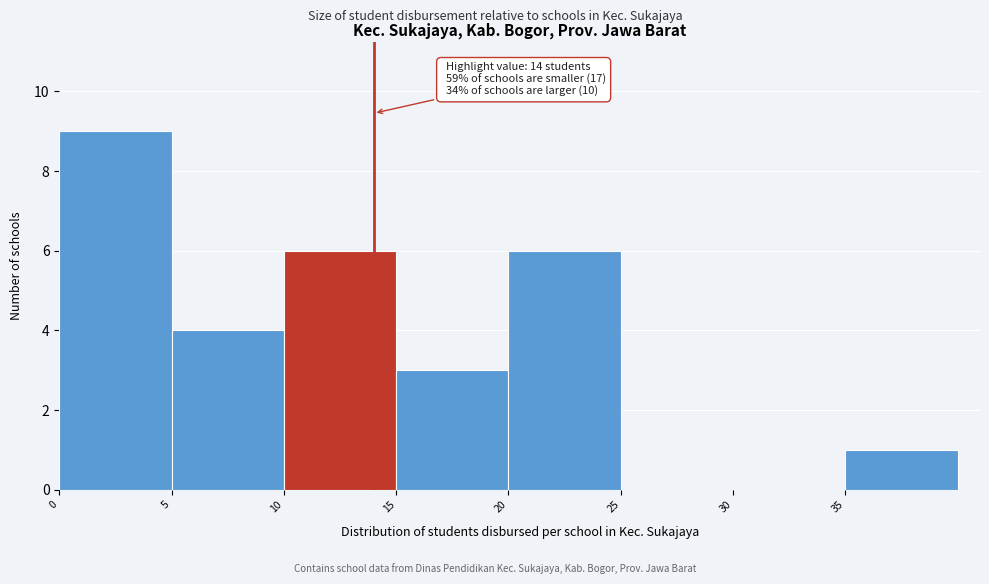

Which range on the x-axis has the tallest bar?

0 to 5